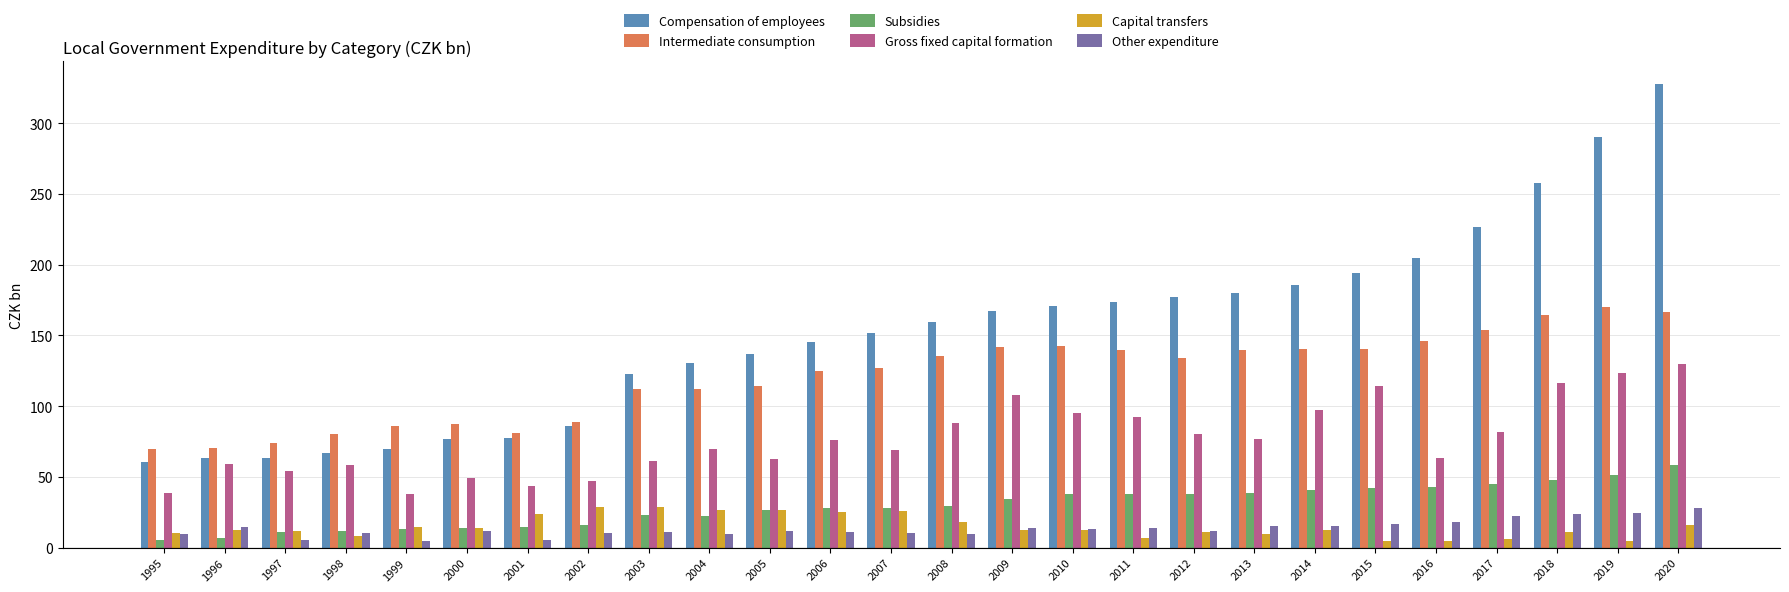

Are the bars grouped side by side (vs. stacked)?

Yes